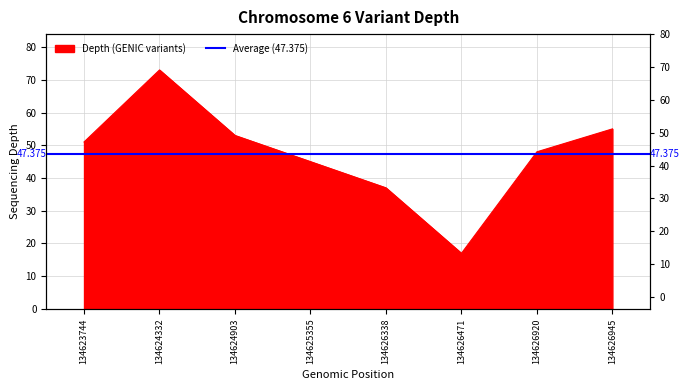

At which category does the chart reach its peak across all series?

134624332